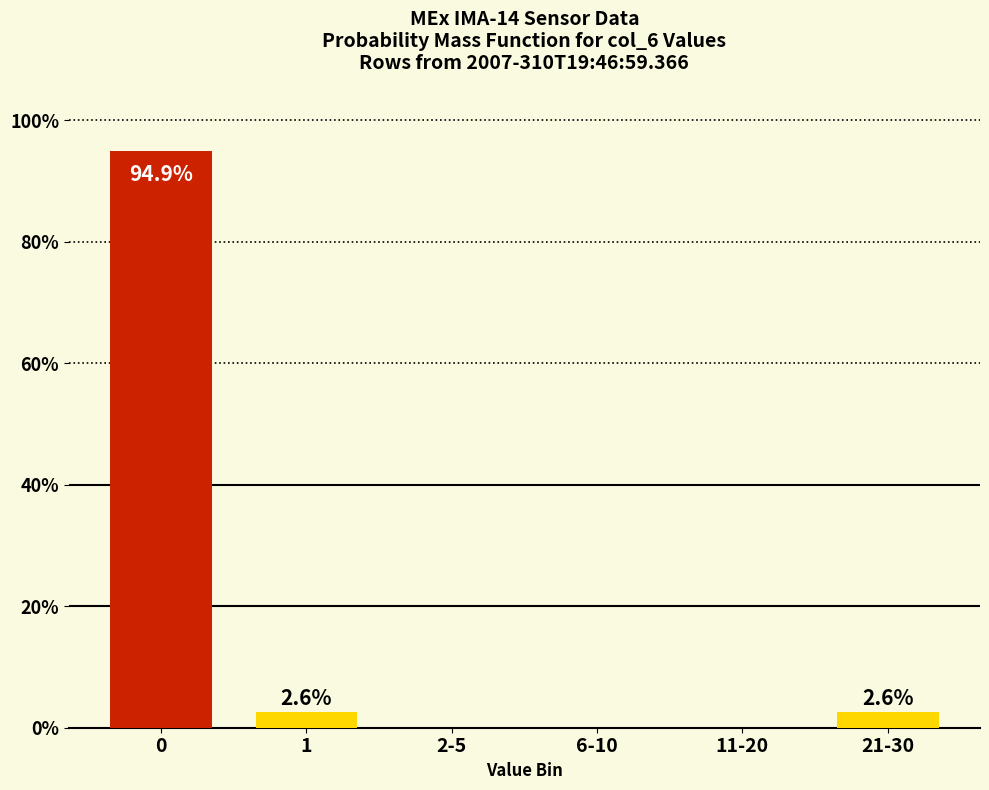

Reading left to right, extract all data points from this chart.

0=94.9	1=2.6	2-5=0.0	6-10=0.0	11-20=0.0	21-30=2.6